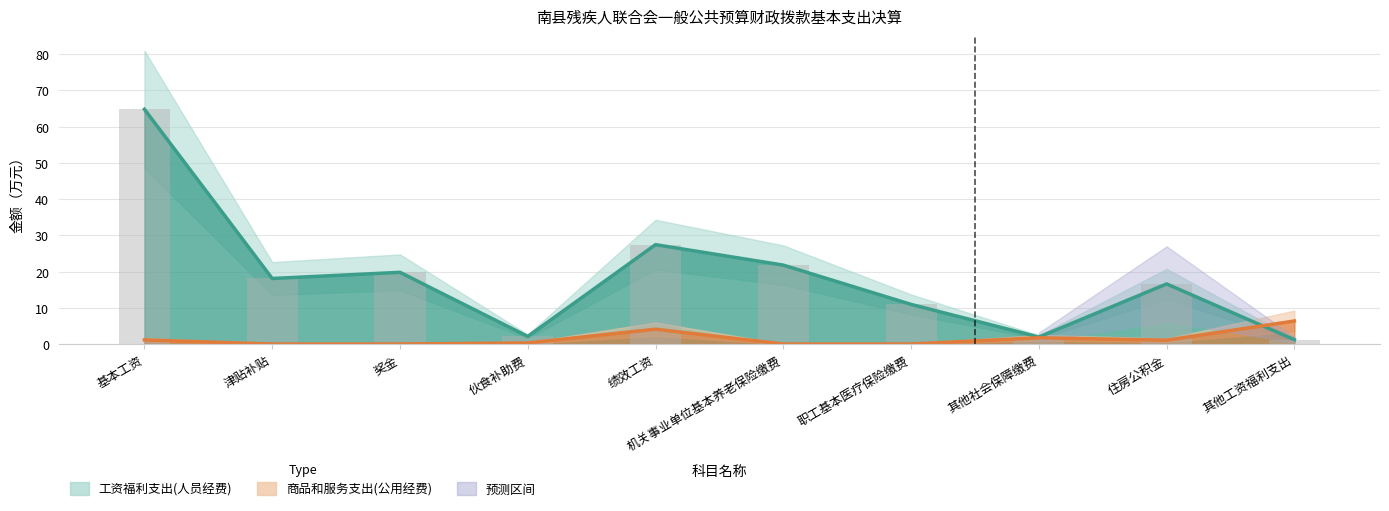

How many data points in 工资福利支出(人员经费) are above 18?

5